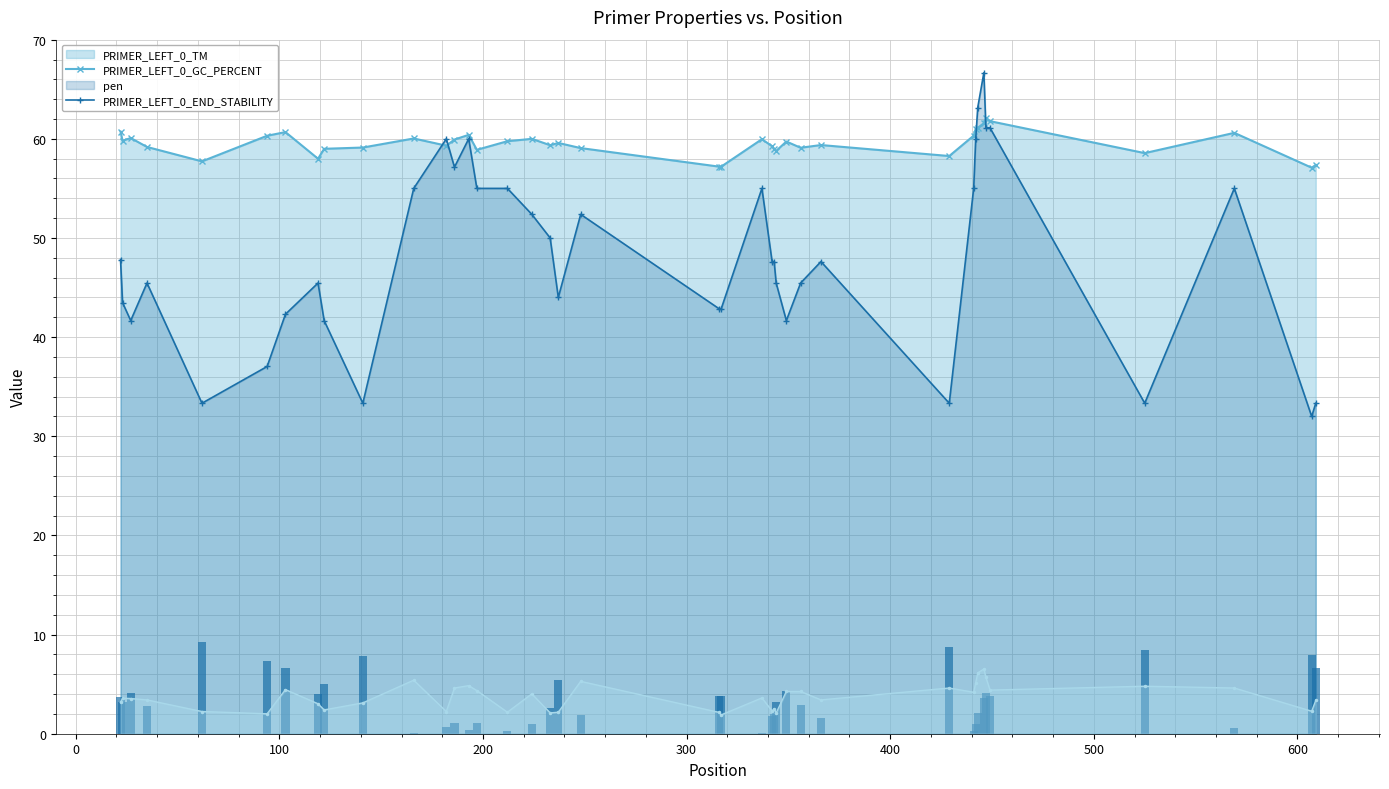

True or false: PRIMER_LEFT_0_END_STABILITY and PRIMER_LEFT_0_TM intersect in this chart.

False